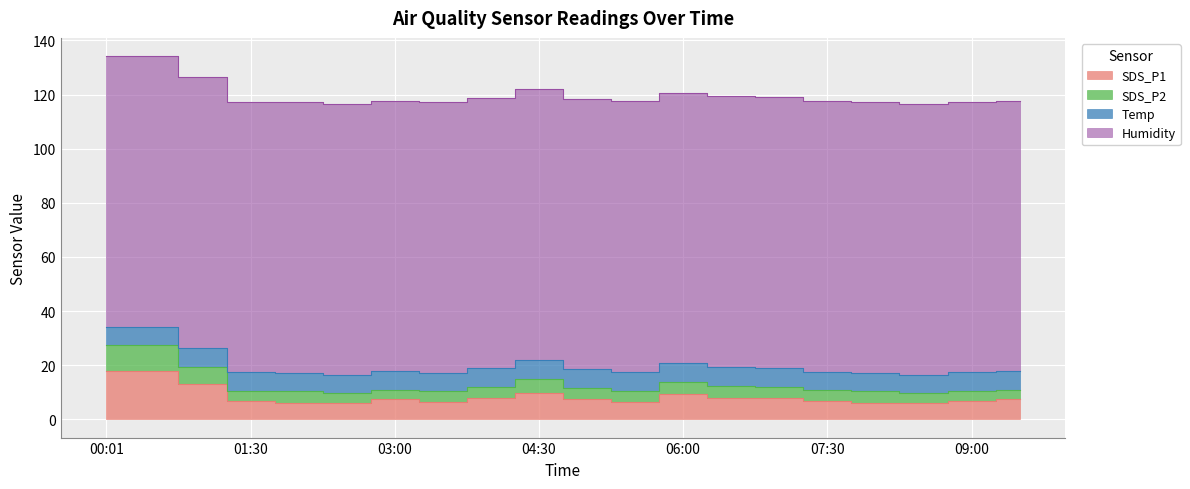

What is the label of the 9th point from the left?

04:00